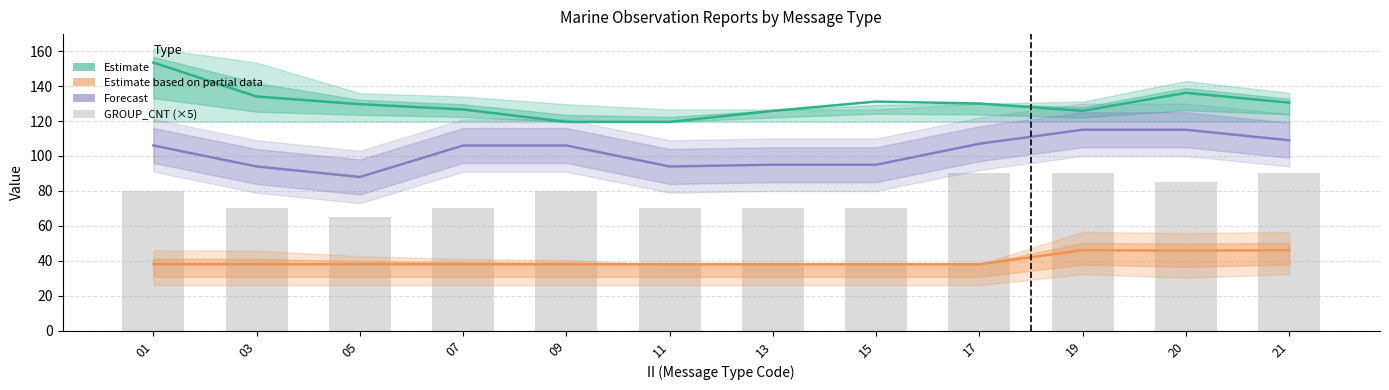

Which has a higher value, 05 or 21?

21